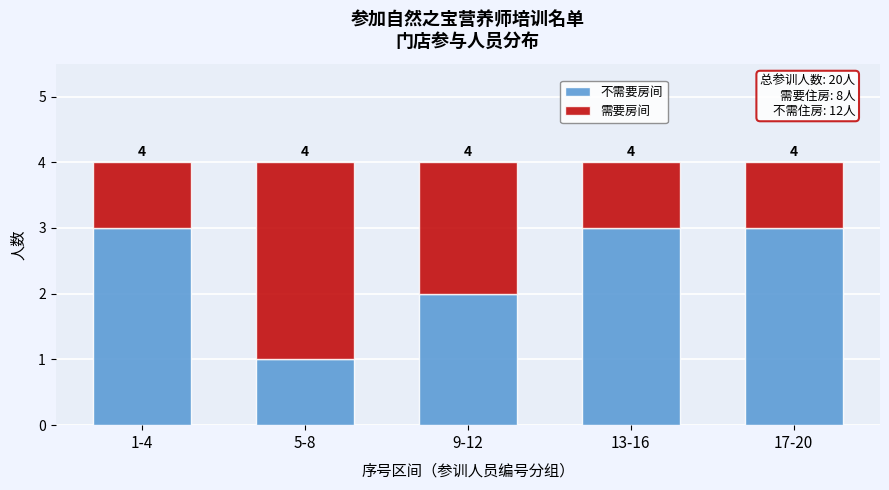

What are all the series names shown in the legend?

不需要房间, 需要房间